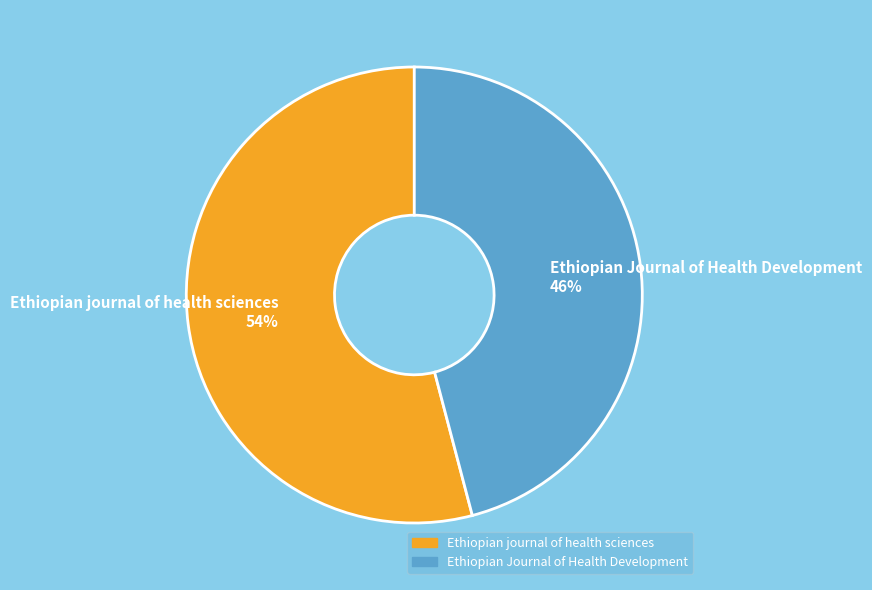

The Ethiopian journal of health sciences slice represents 48% of the pie. True or false?

False